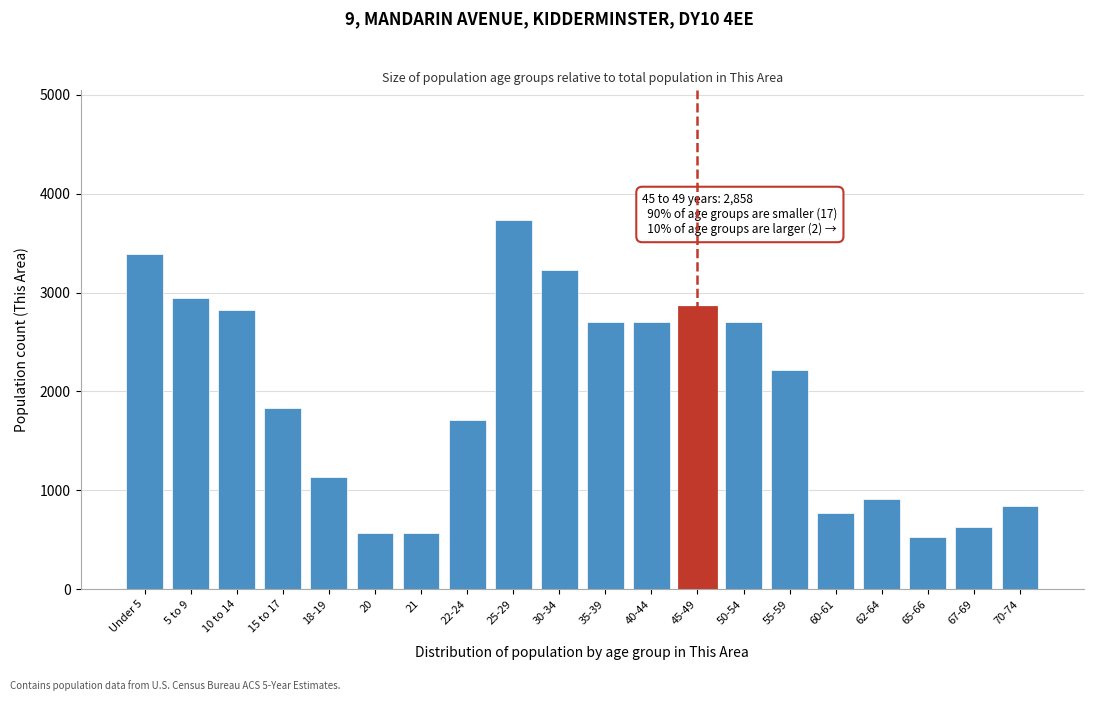

Where is the data nearest to the value 2134?

55-59